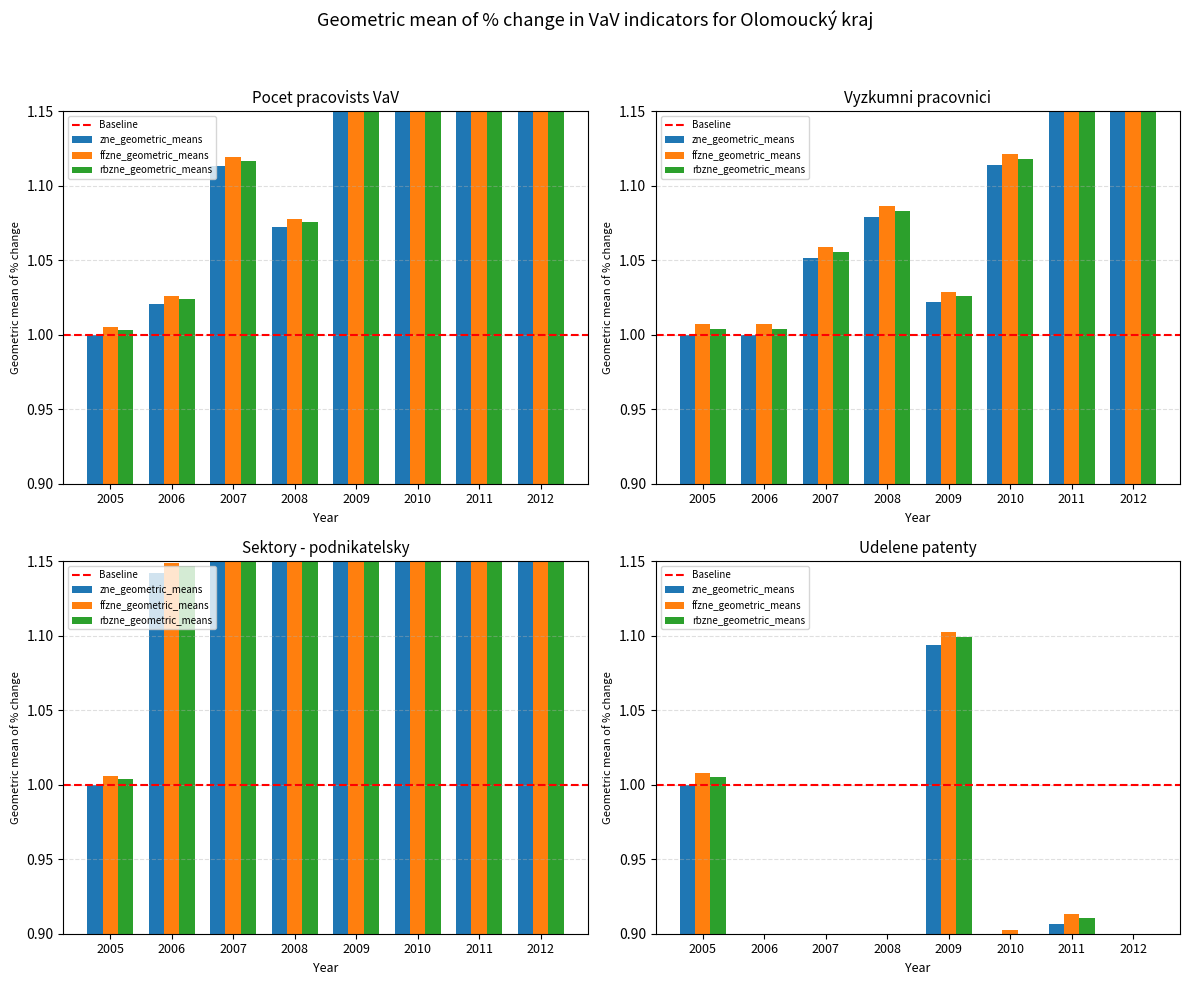

At which label is Vyzkumni pracovnici (prepoctene osoby) closest to 1?

2005